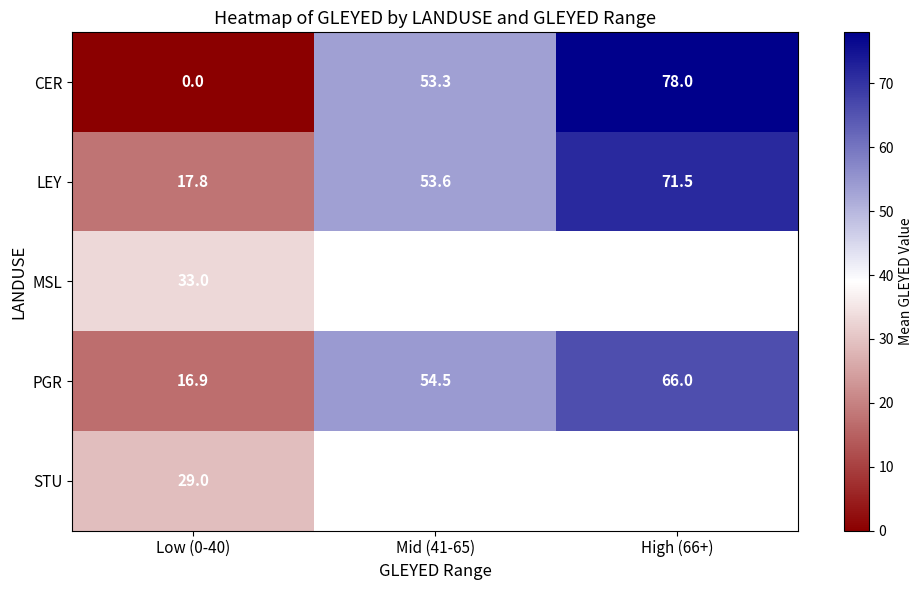

Rank the series at Low (0-40) from lowest to highest value.

CER, PGR, LEY, STU, MSL